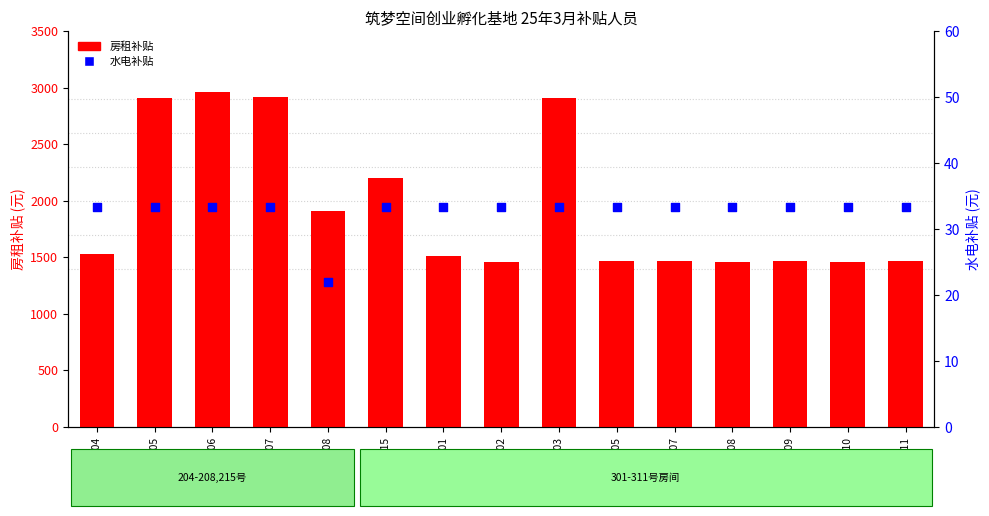

At which category is the sum across all series the highest?

房间206